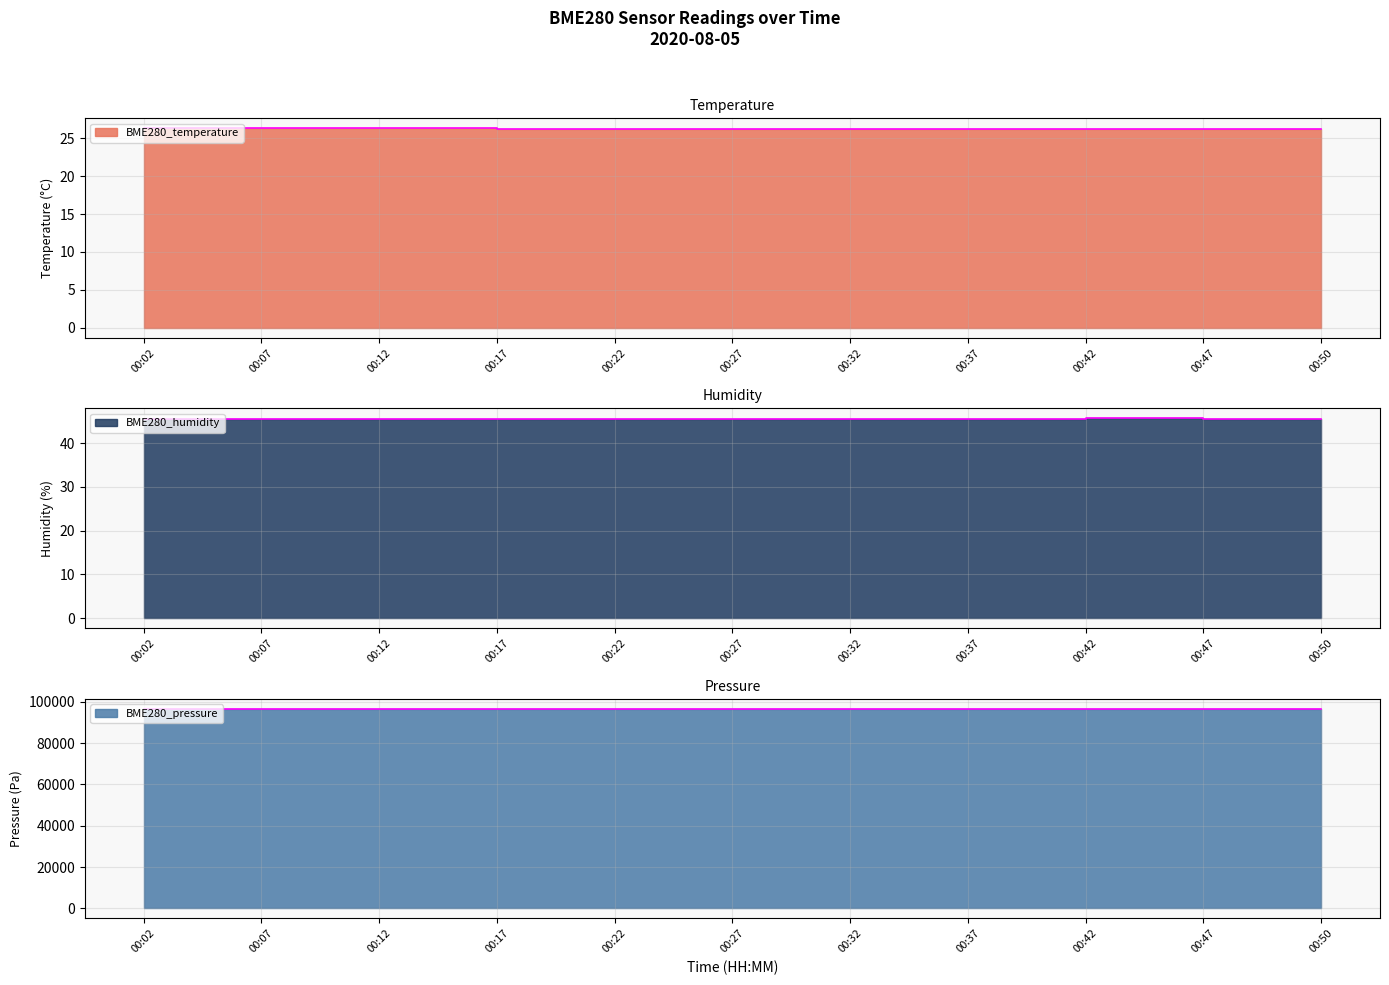

Count the BME280_pressure values in the range 96626 to 96634.

7